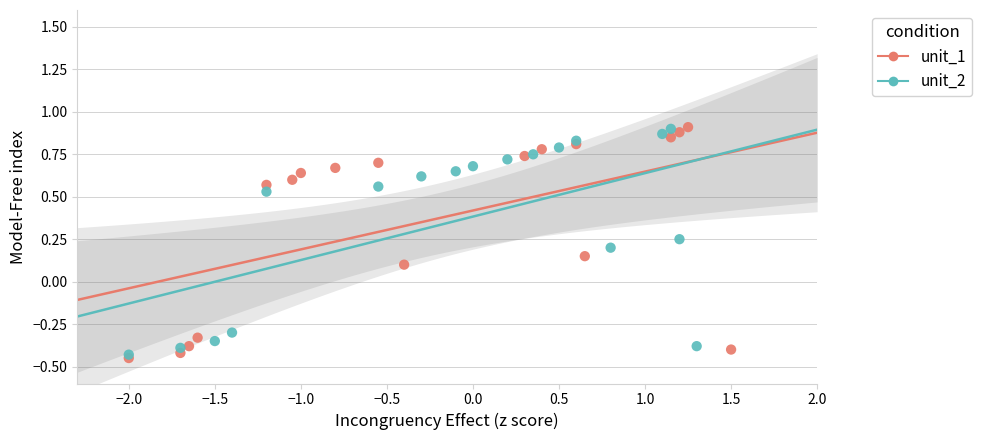

Which series has the widest spread of Y values?

unit_1